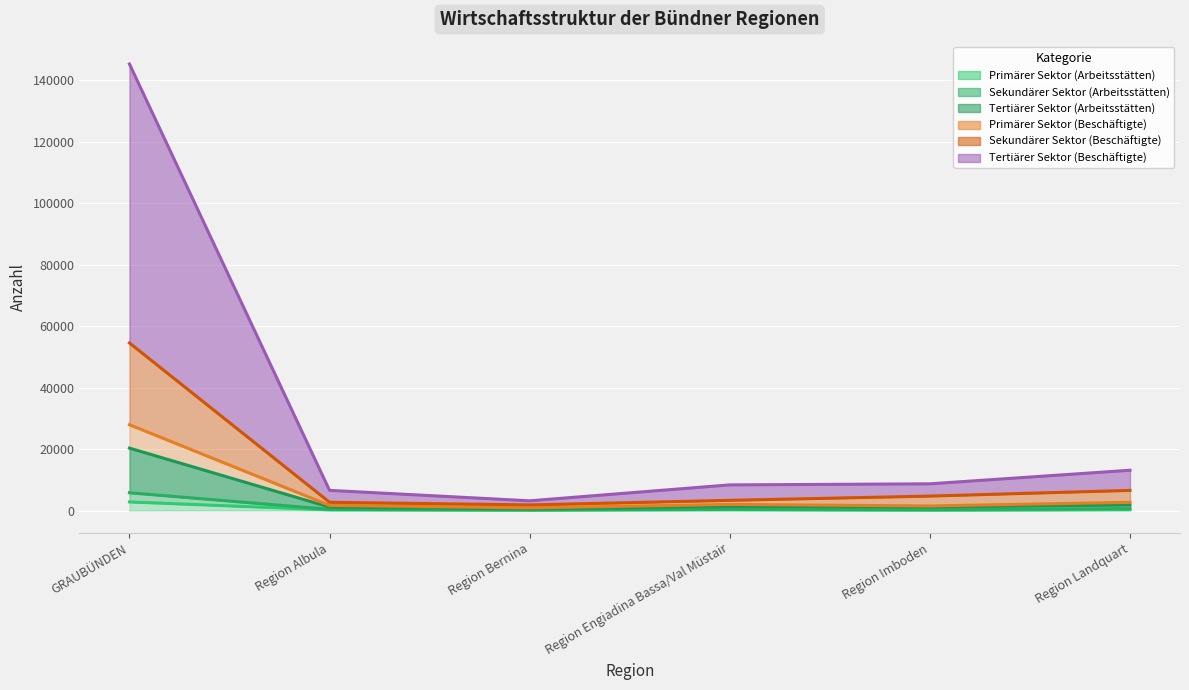

What is the difference between the maximum and minimum values in the Primärer Sektor (Arbeitsstätten) series?

2695